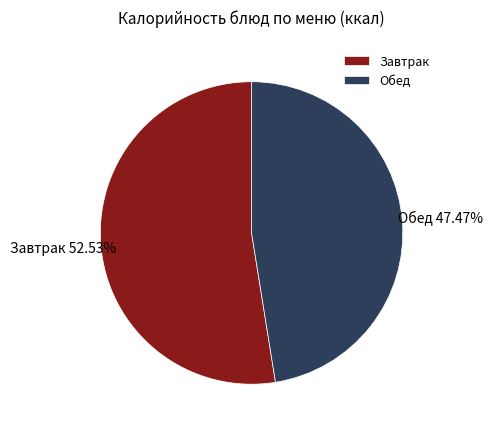

Does any single category account for the majority?

Yes